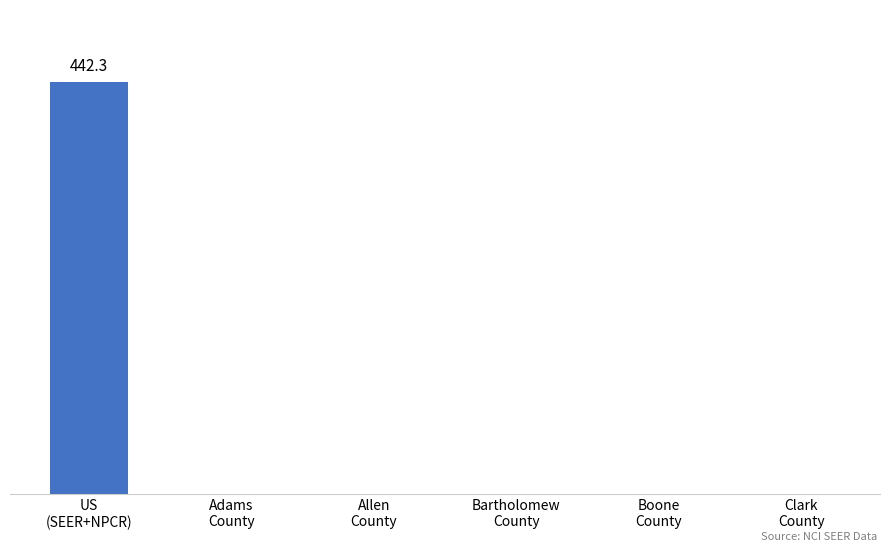

Reading right to left, transcribe all the data shown in this chart.

Clark
County=0.0	Boone
County=0.0	Bartholomew
County=0.0	Allen
County=0.0	Adams
County=0.0	US
(SEER+NPCR)=442.3